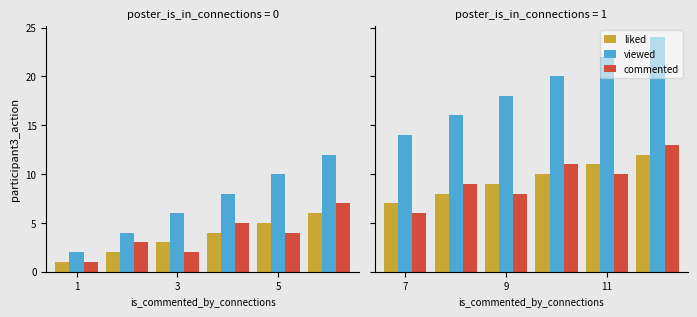

Is it true that commented equals 2 at 7?

False